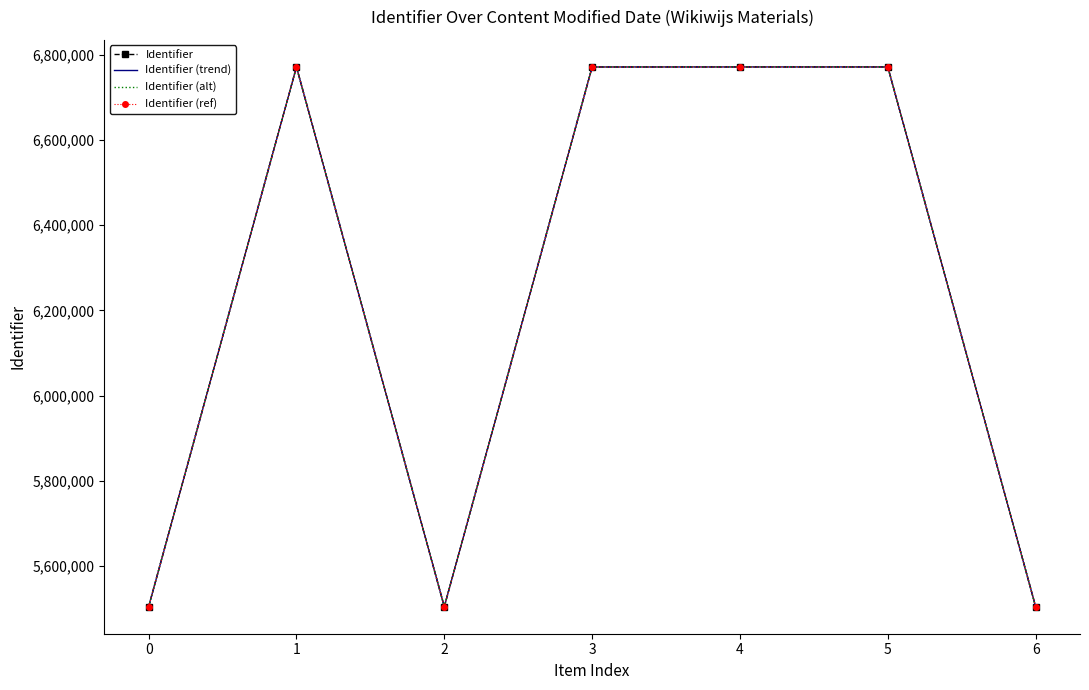

What is the sum of all Identifier (trend) values?

43598003.0